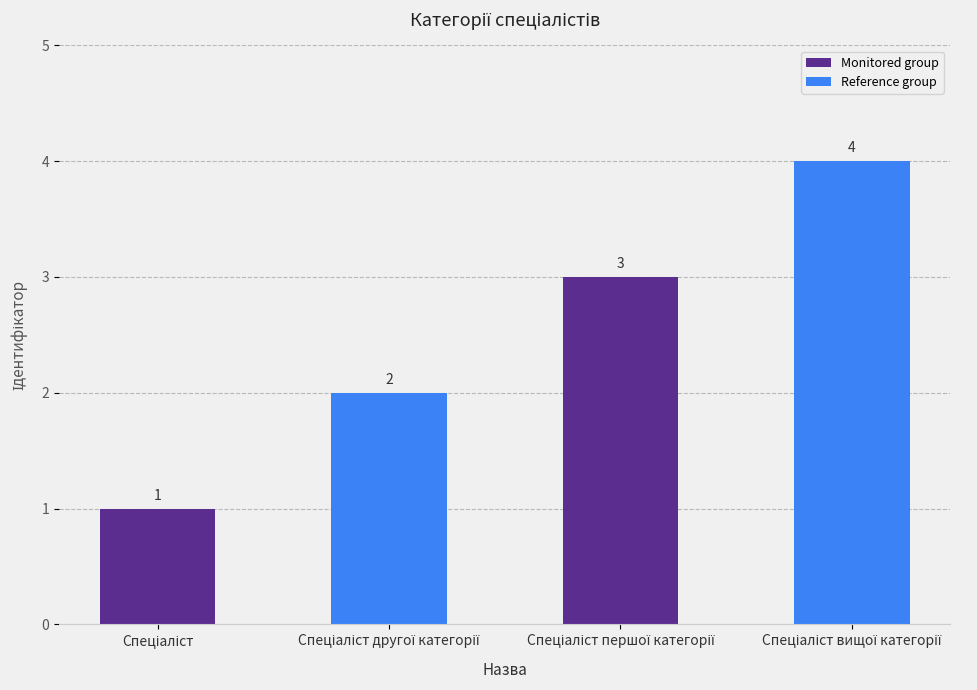

What is the greatest value displayed?

4